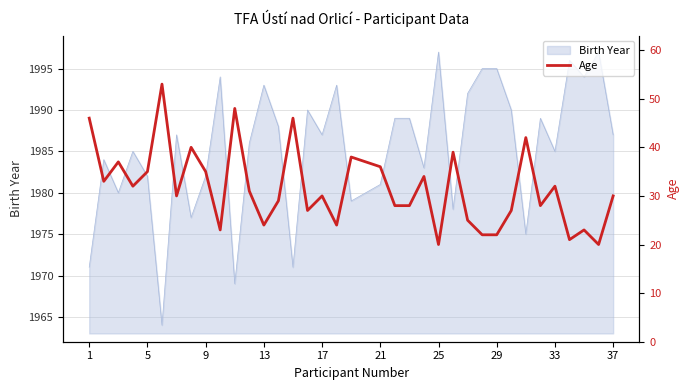

The value of Birth Year at 25 is 1997. True or false?

True